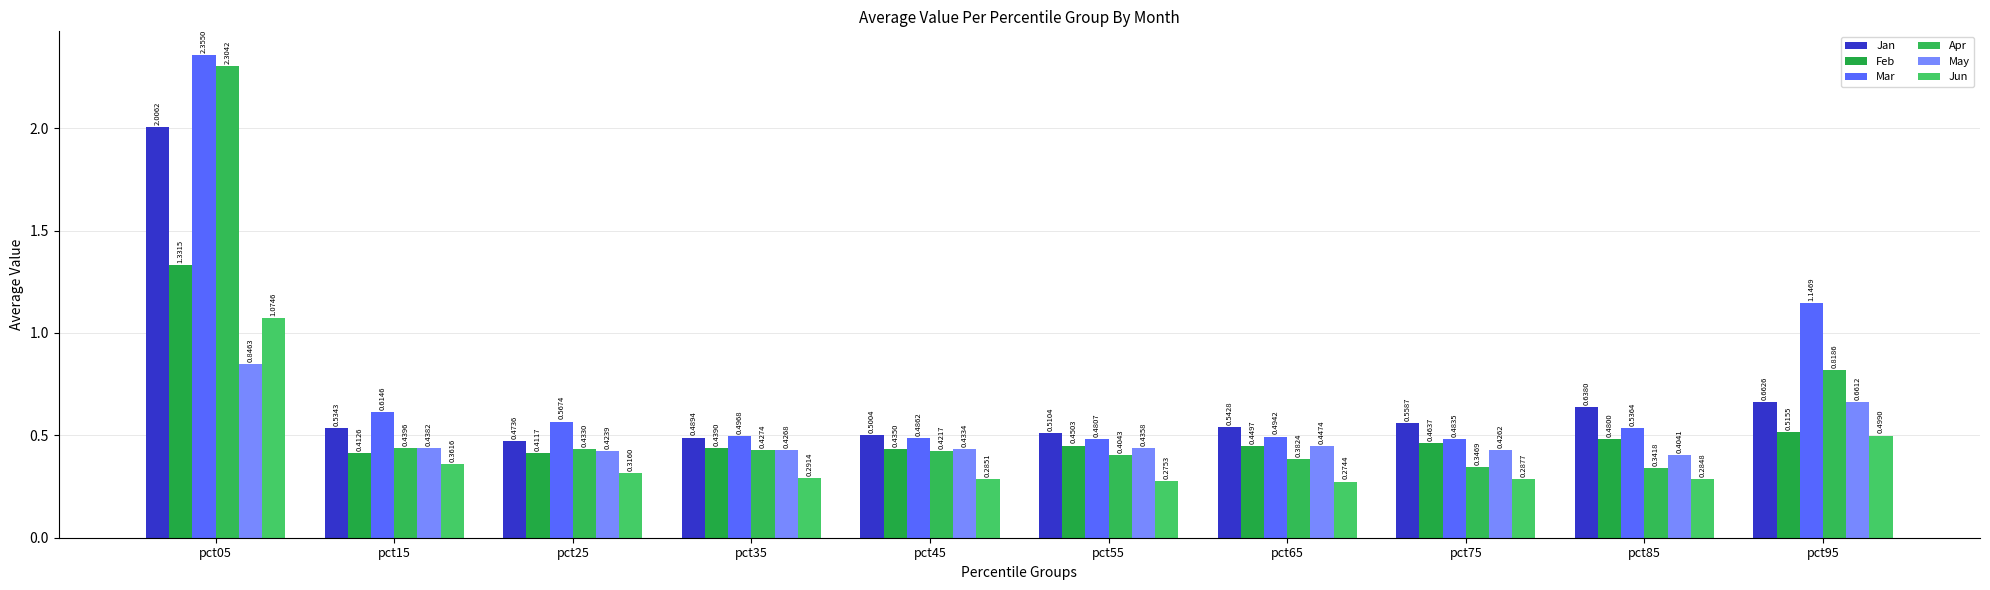

True or false: Apr has a value of 0.2 at pct85.

False